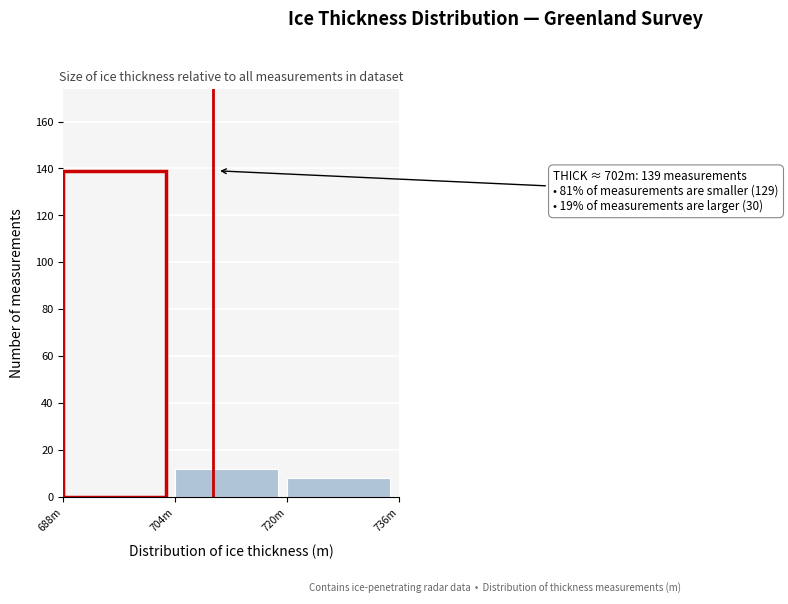

Reading left to right, extract all data points from this chart.

139	12	8